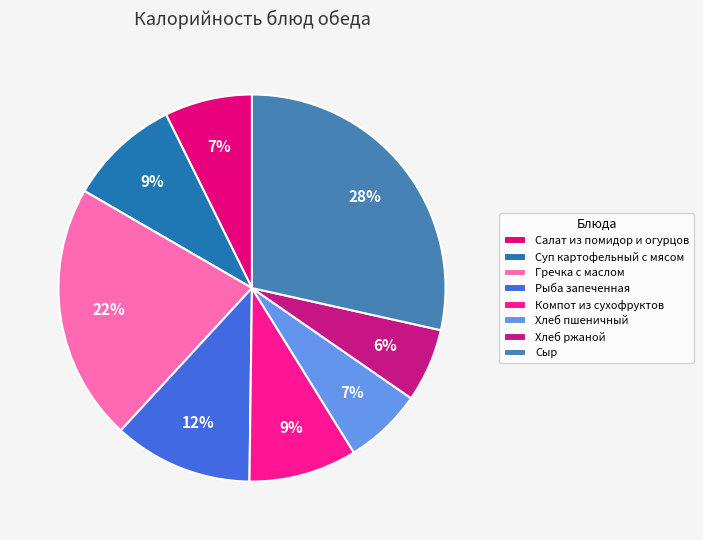

True or false: Хлеб пшеничный accounts for 1% of the total.

False